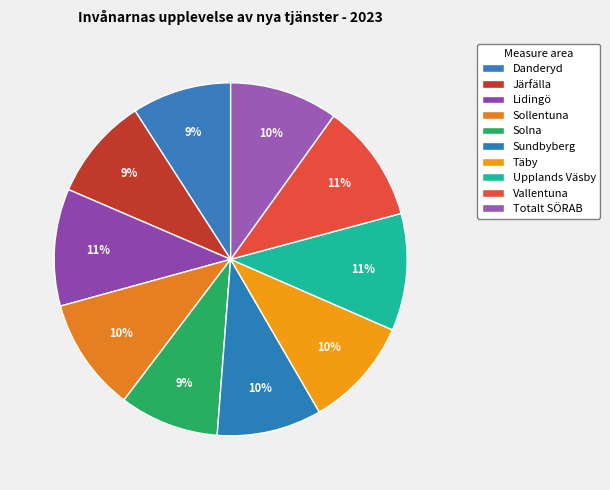

To the nearest percent, what is the average slice percentage?

10%